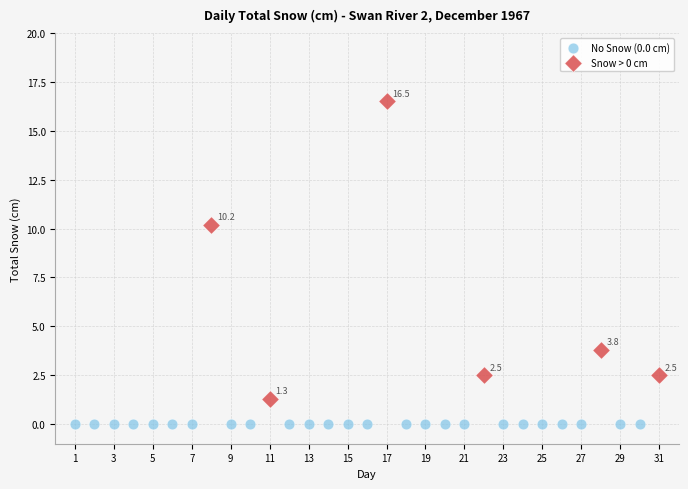

Which series reaches the minimum Y coordinate?

No Snow (0.0 cm)